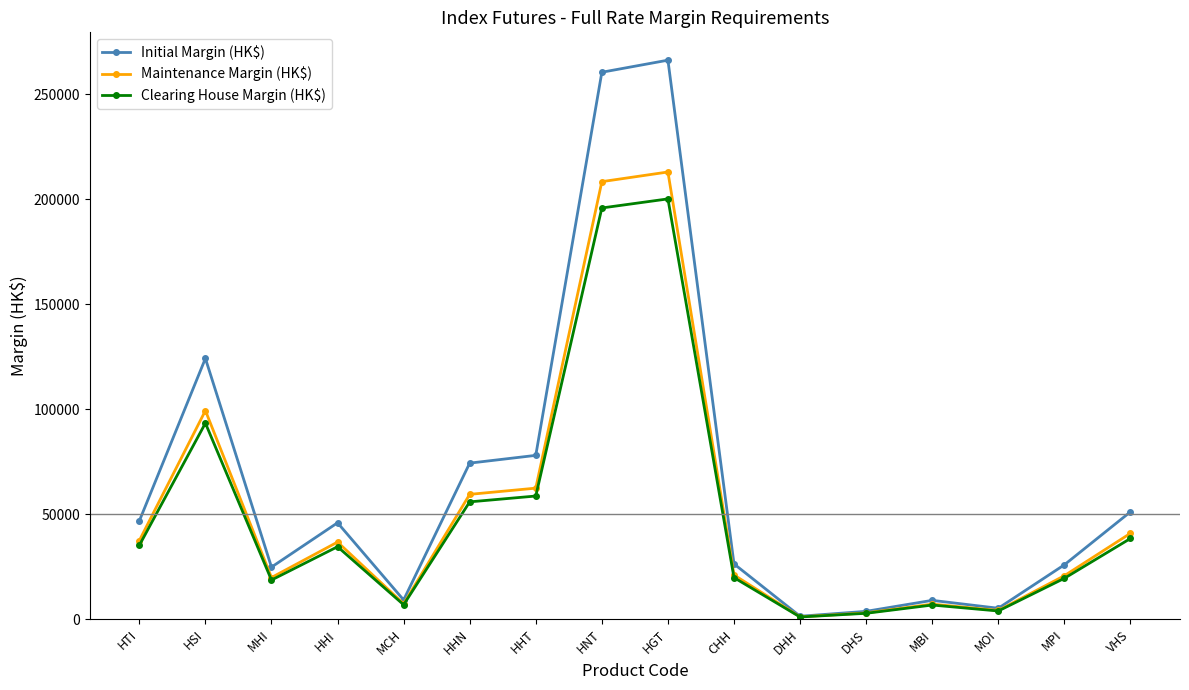

At which category does Clearing House Margin (HK$) reach its first local peak?

HSI